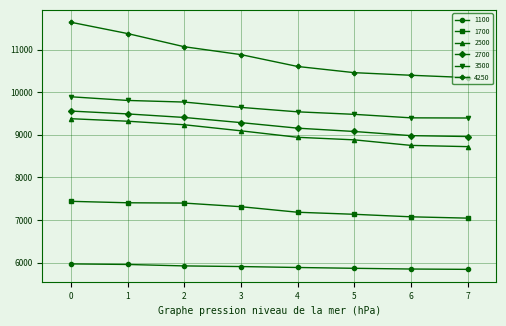

What is the average value of the 2700 series?

9239